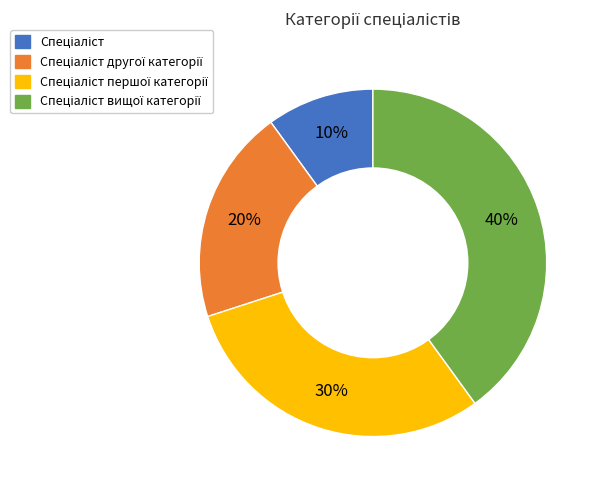

To the nearest percent, what is the average slice percentage?

25%